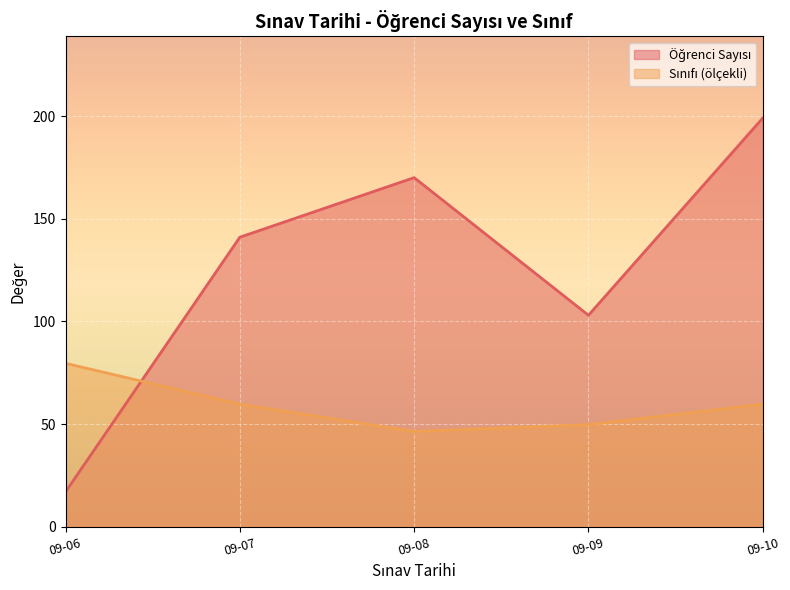

At which category is the sum across all series the highest?

09-10